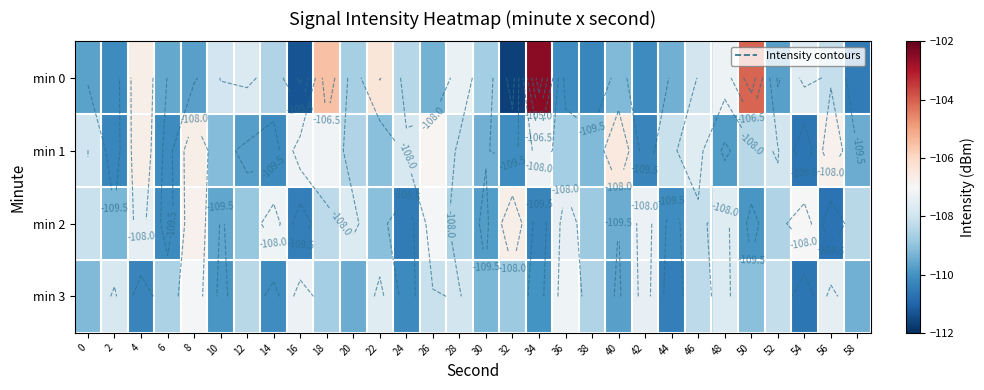

Is the value of min 1 at 54 greater than the value of min 3 at 2?

No